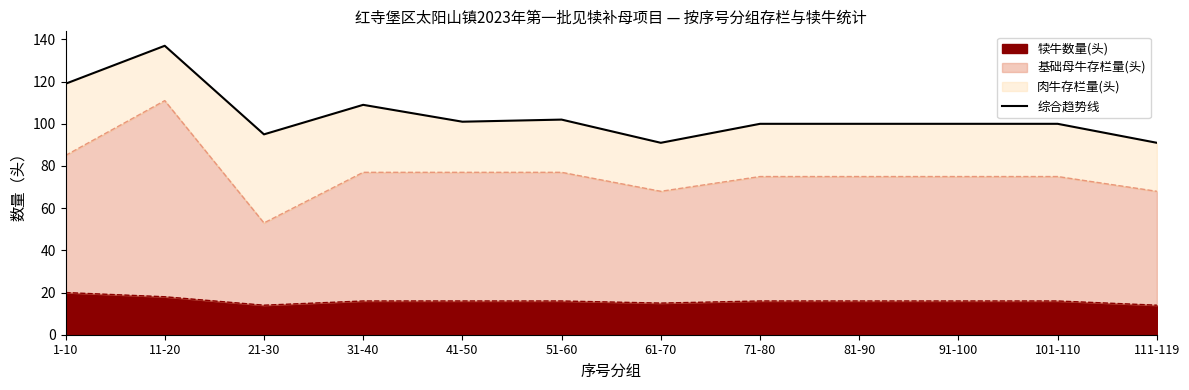

How many lines are shown in the chart?

1